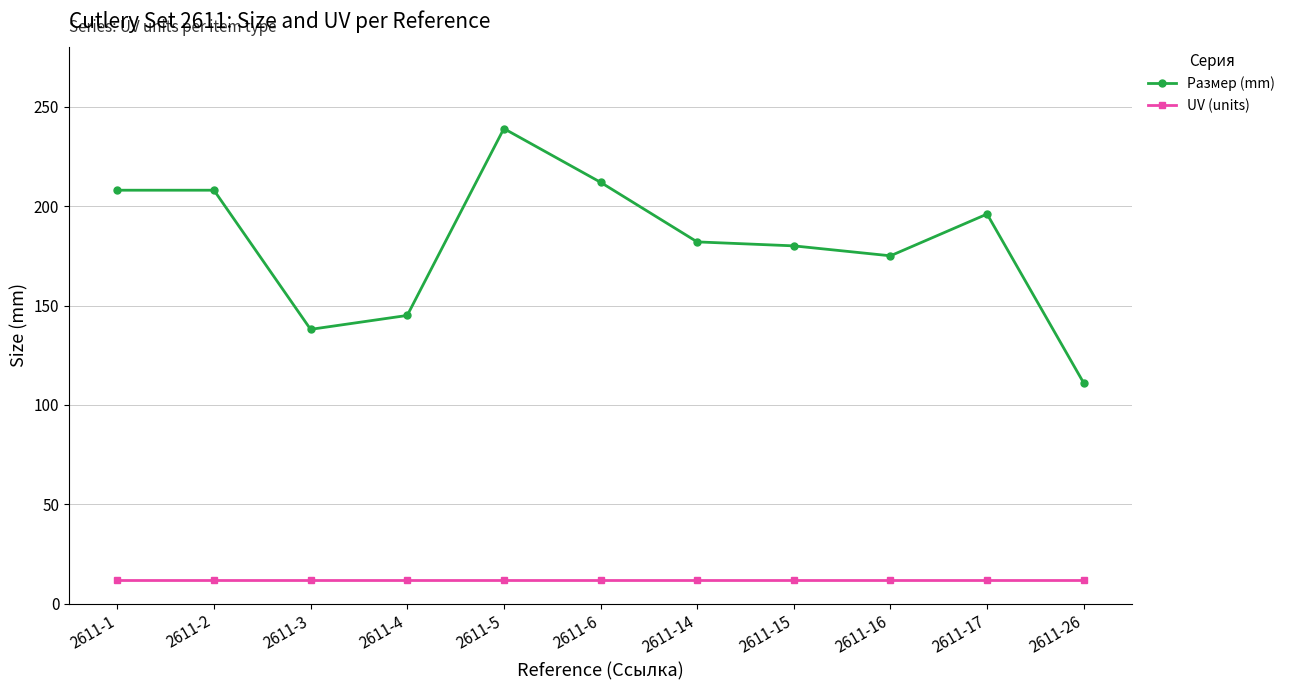

Where is the first local minimum for Размер (mm)?

2611-3